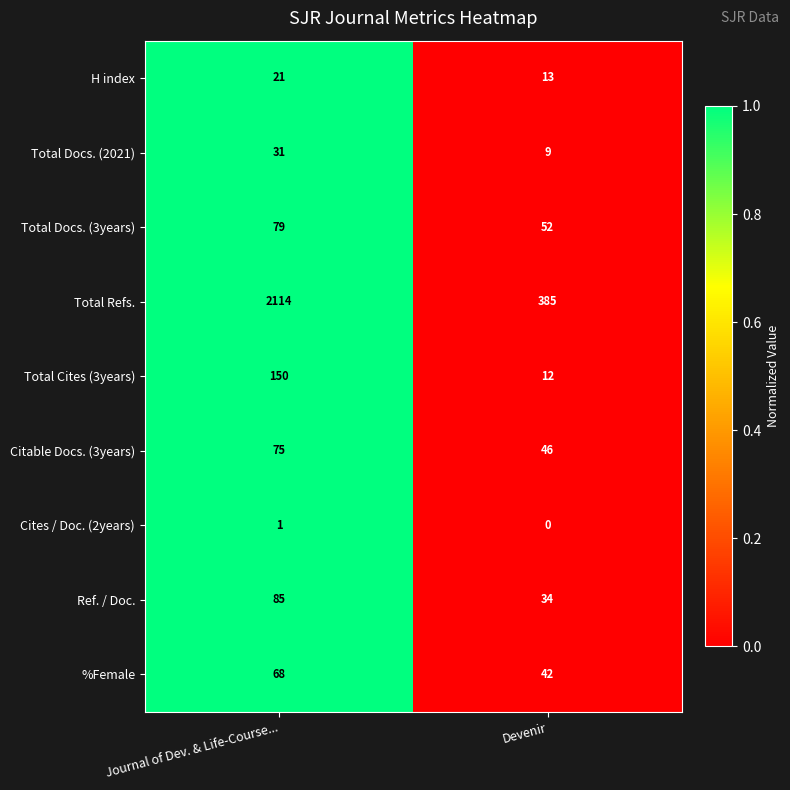

Count the number of data series in this chart.

9